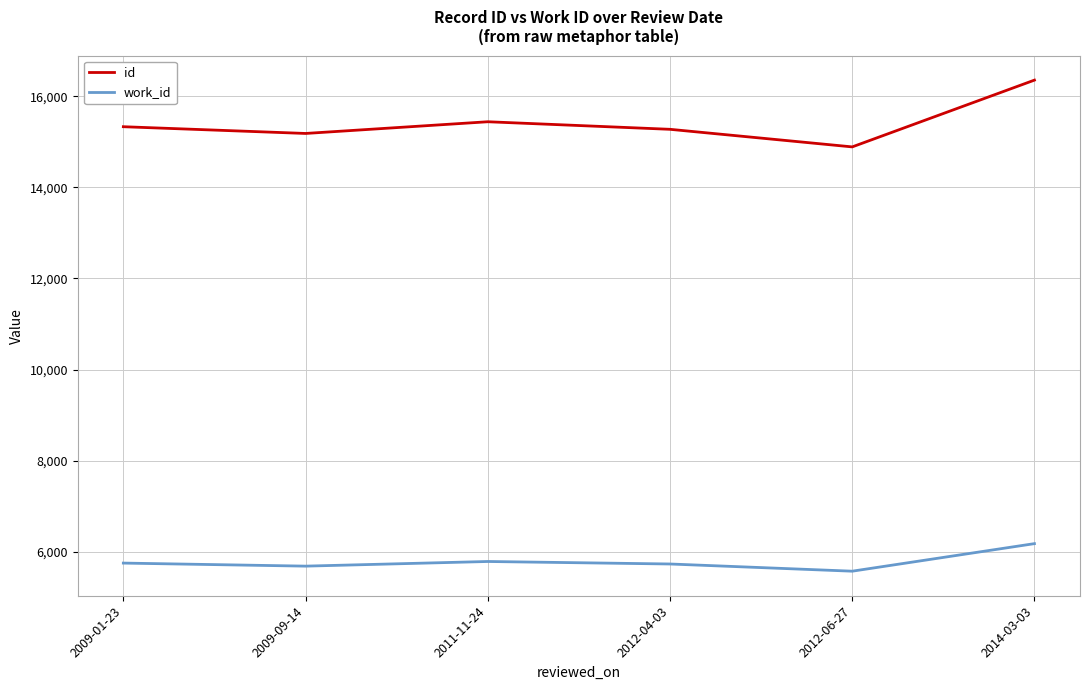

Which series has the widest spread of values?

id